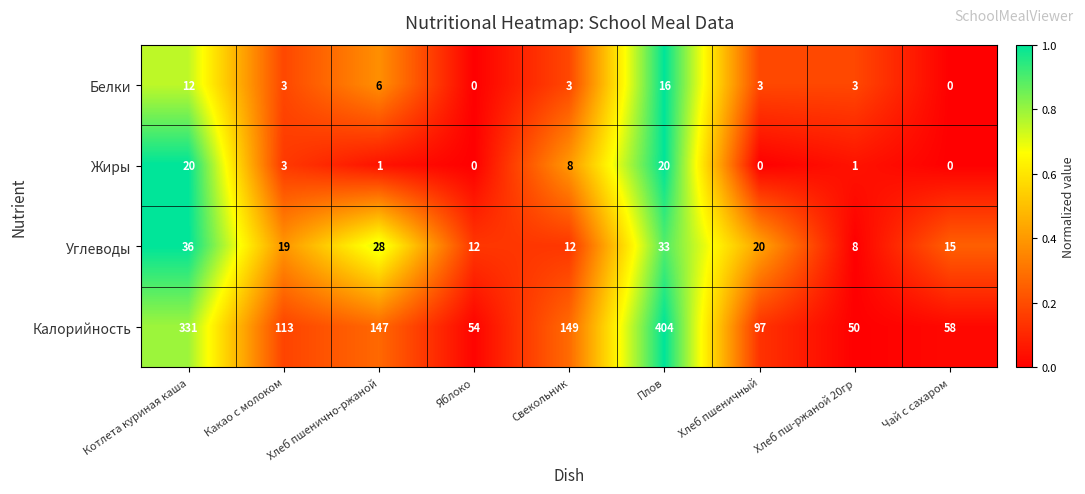

How many data points does each series have?

9